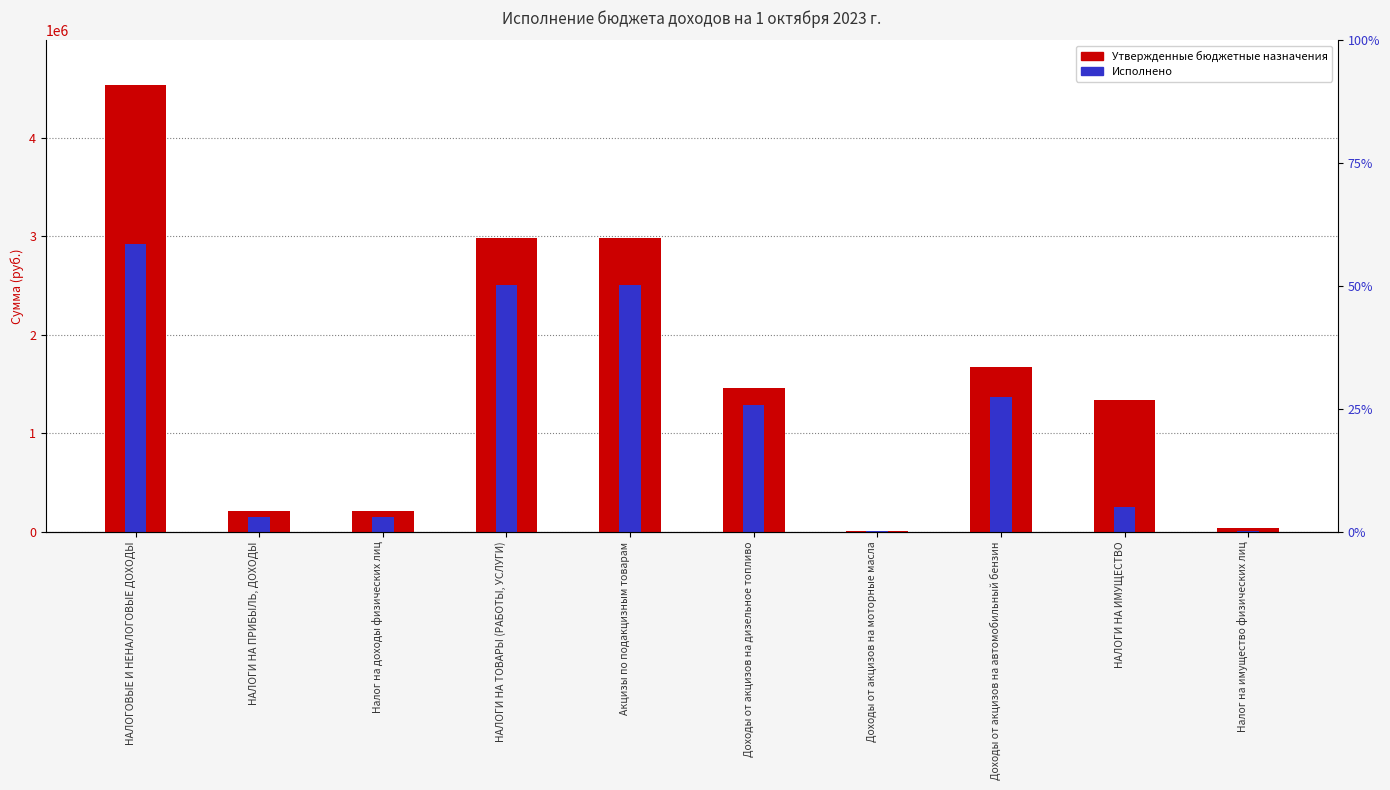

Is it true that Исполнено equals 4337315.3 at НАЛОГИ НА ТОВАРЫ (РАБОТЫ, УСЛУГИ)?

False